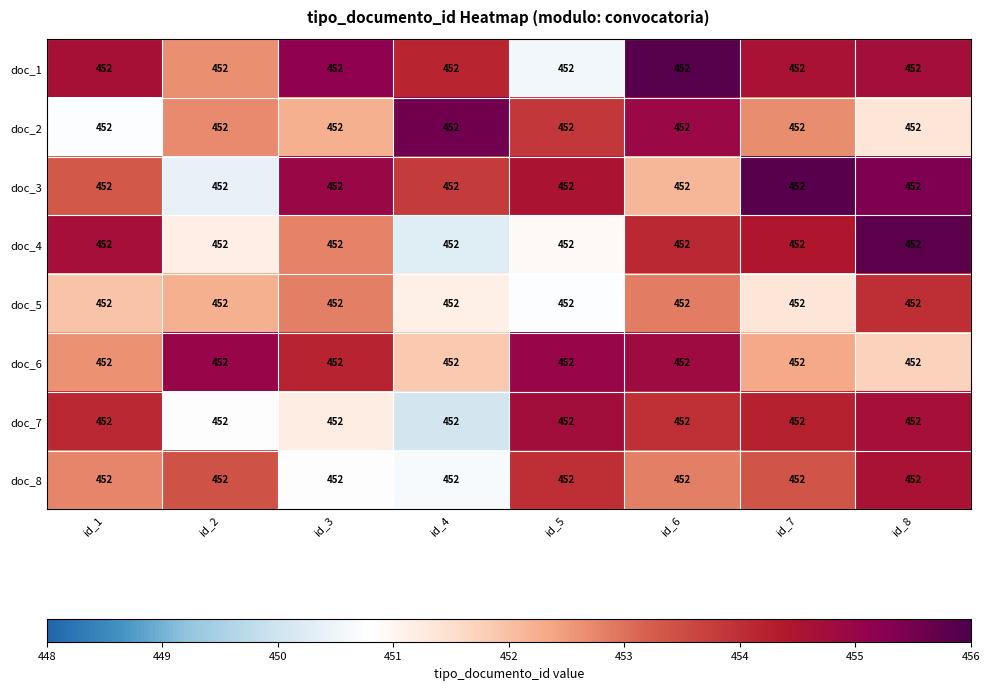

What is the highest value of the doc_1 series?

455.9